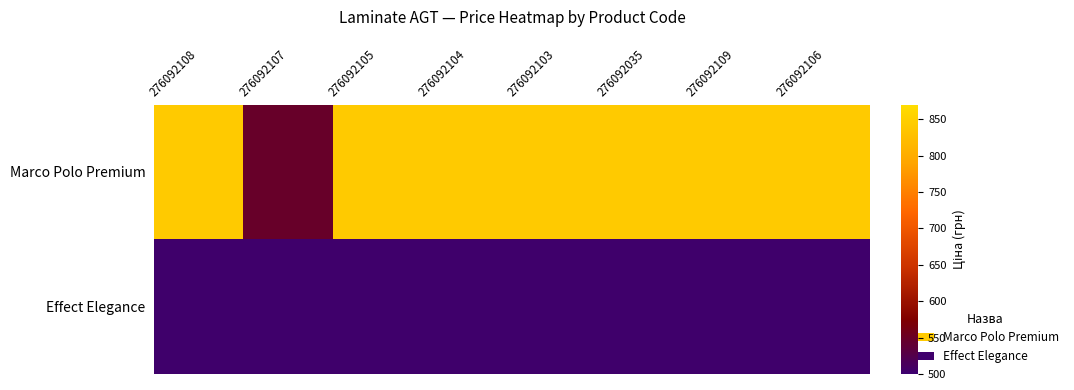

At how many categories does at least one series exceed 644?

7